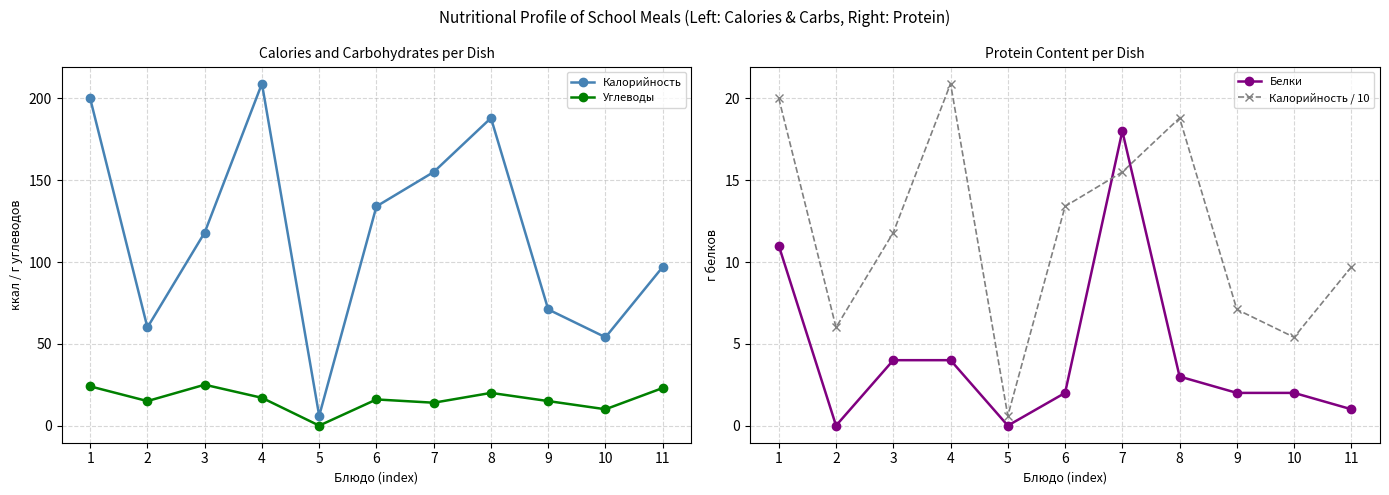

True or false: Углеводы has a value of 8.5 at 4.

False